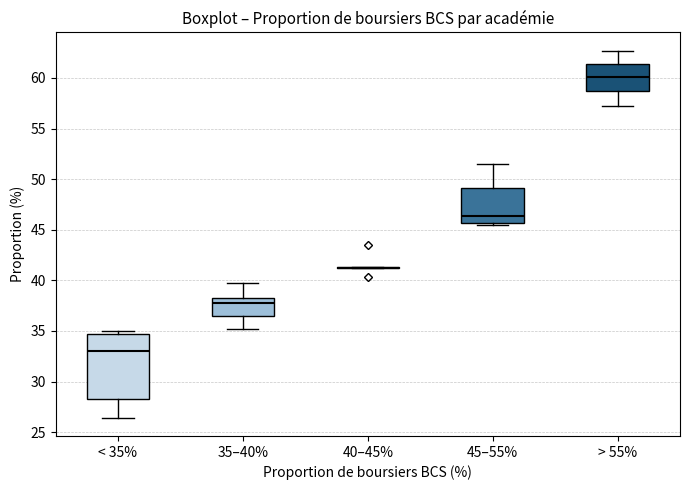

Where is the upper edge of the box for > 55% on the y-axis? The values are not printed on the chart, so give them approximately, as read against the axis.

61.5